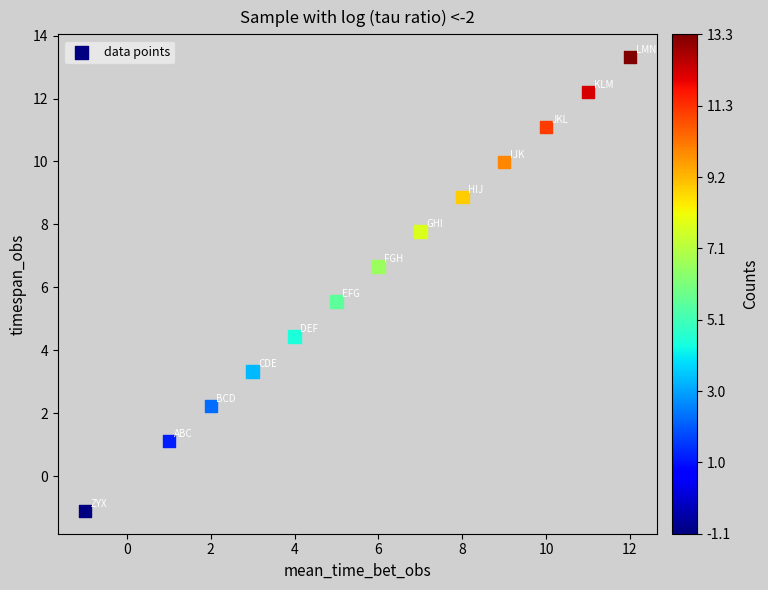

What is the range of X values (max minus min)?

13.0